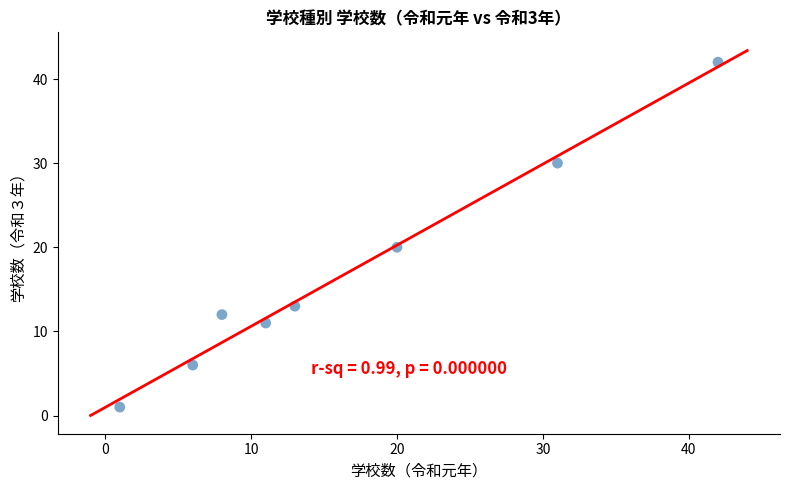

What is the average X value?

16